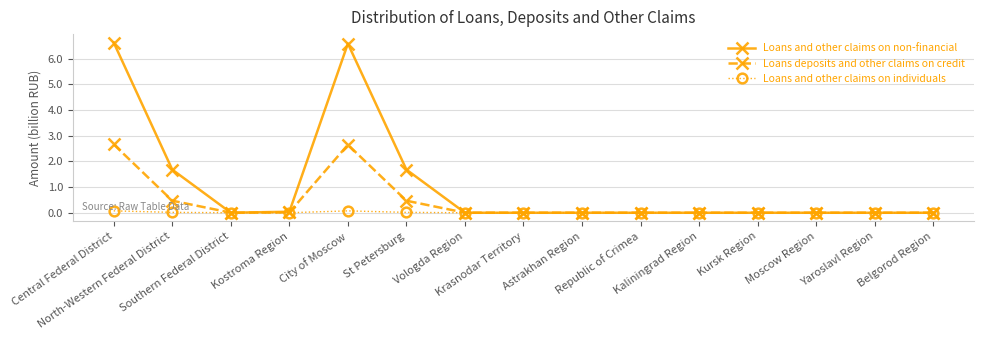

What is the difference between the maximum and minimum values in the Loans and other claims on non-financial series?

6.6